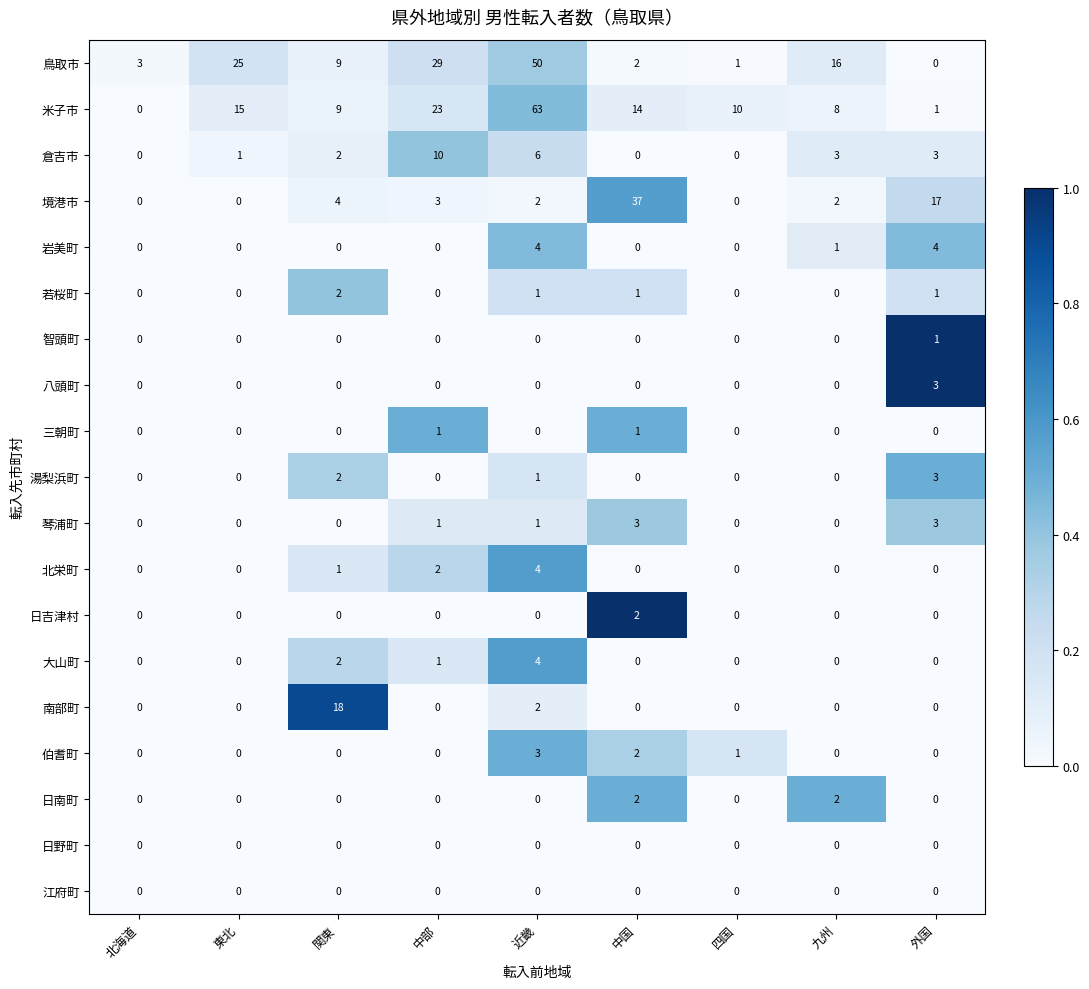

What is the sum of all 八頭町 values?

3